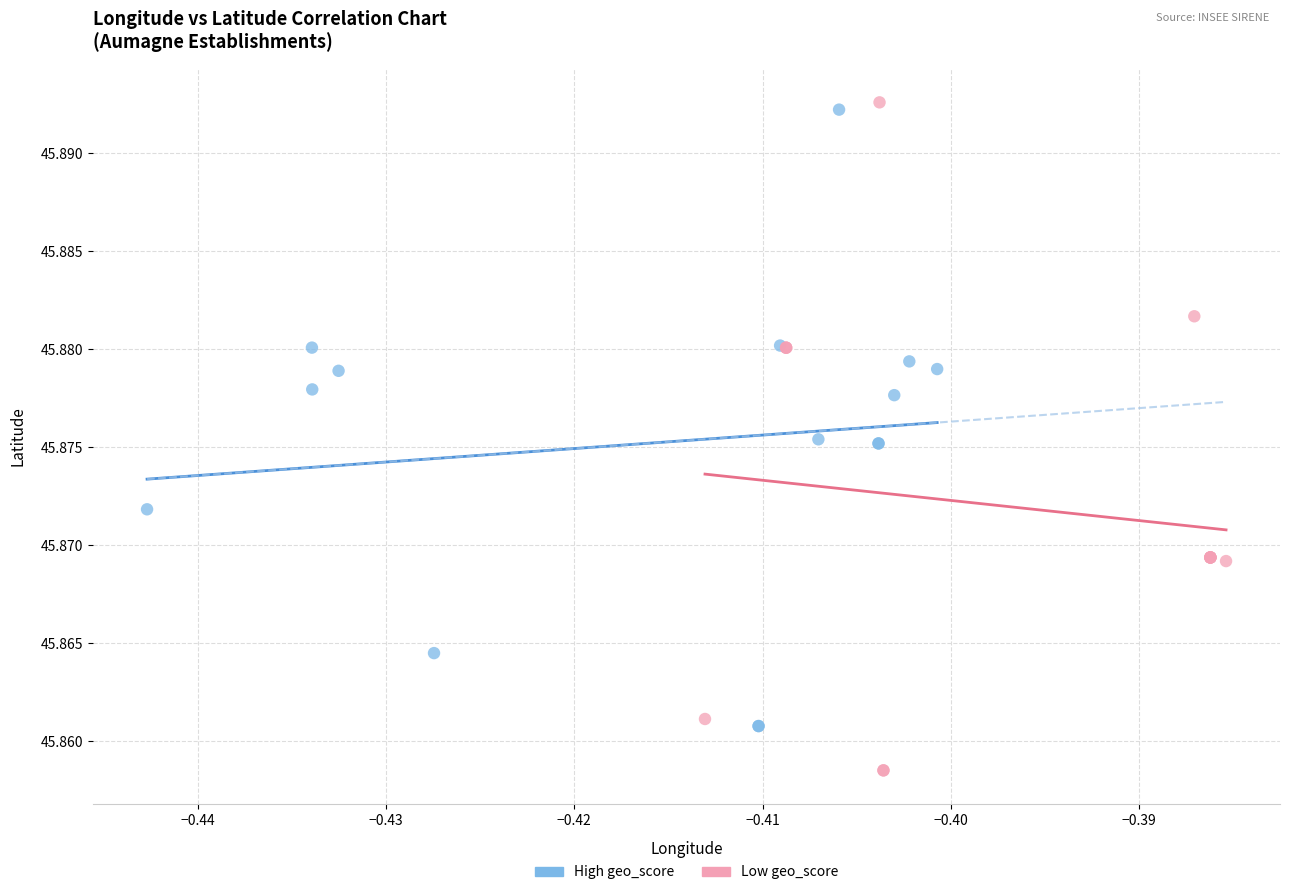

Which series has the widest spread of Y values?

Low geo_score